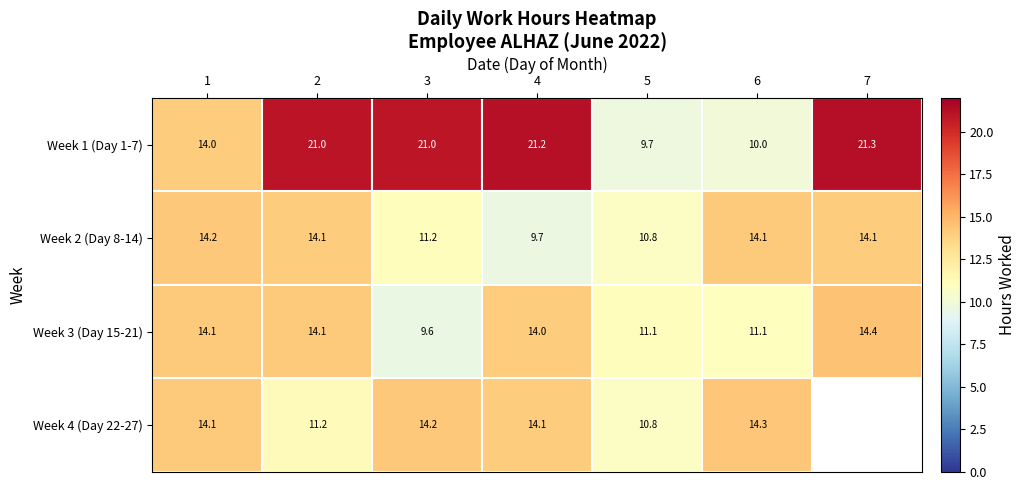

Is the value of Week 3 (Day 15-21) at 3 greater than the value of Week 1 (Day 1-7) at 6?

No